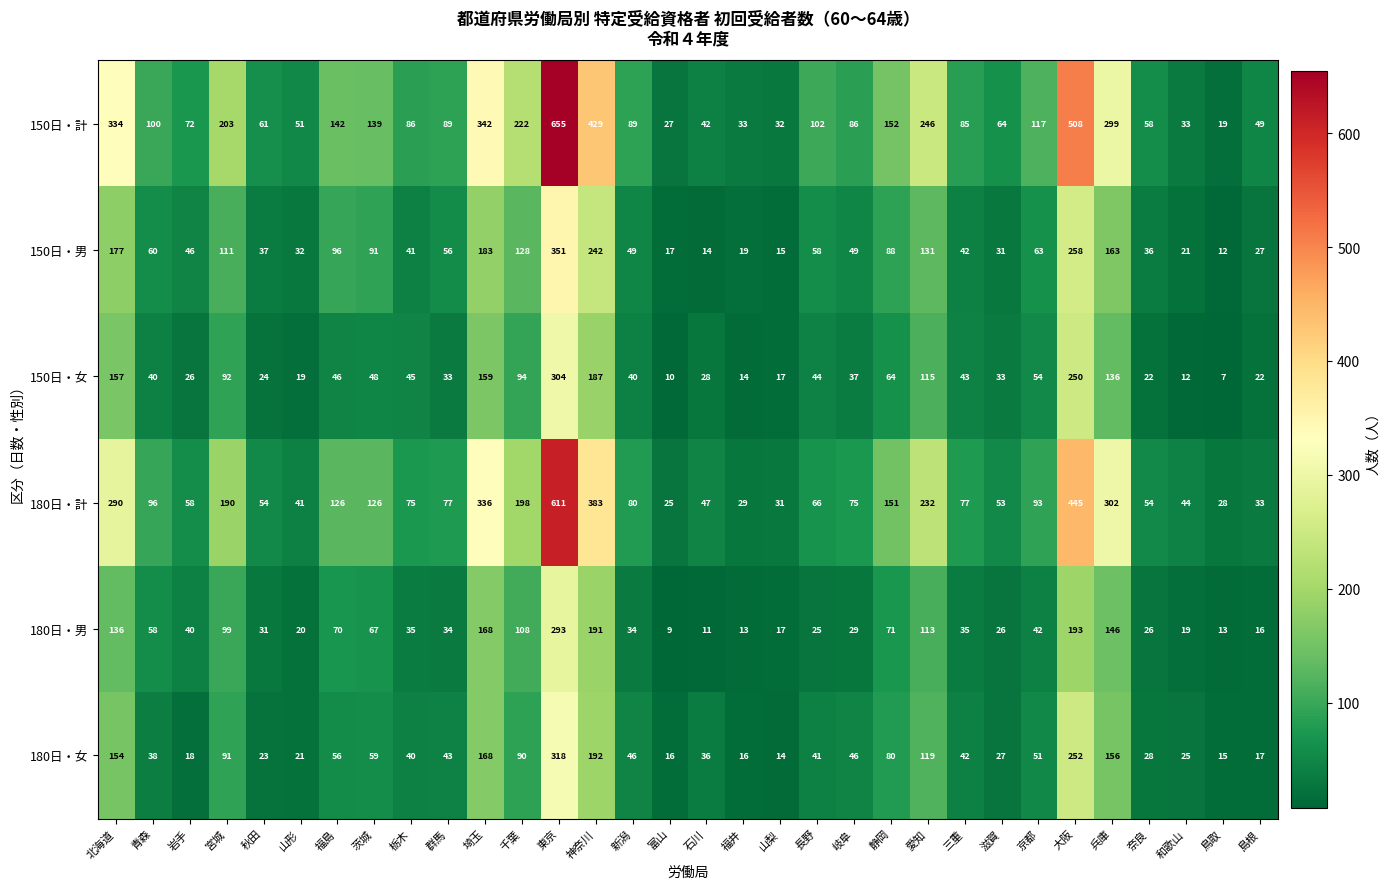

What is the difference between the highest and lowest values at 栃木?

51